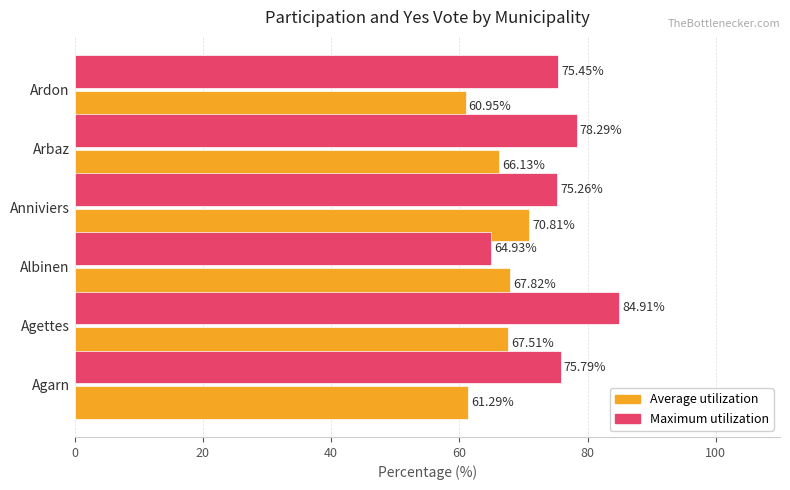

At how many categories does at least one series exceed 71?

5